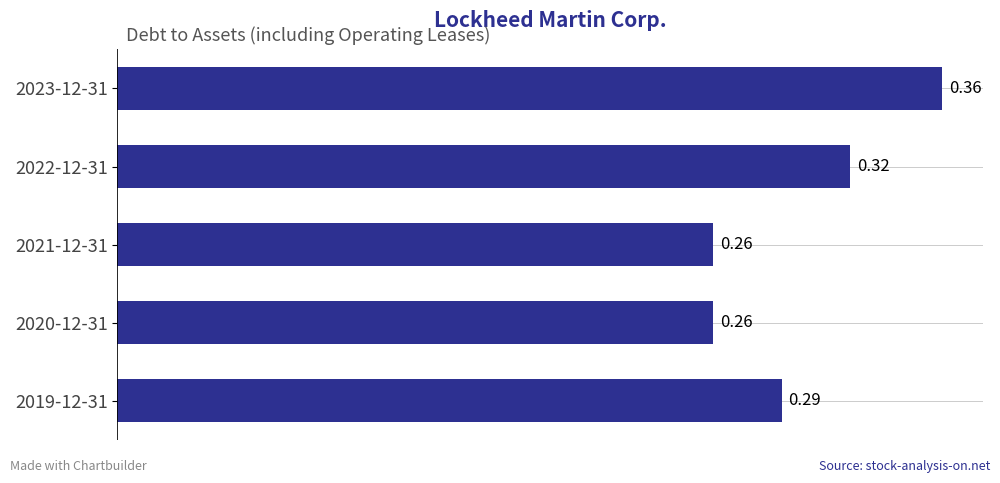

Which has a higher value, 2021-12-31 or 2023-12-31?

2023-12-31